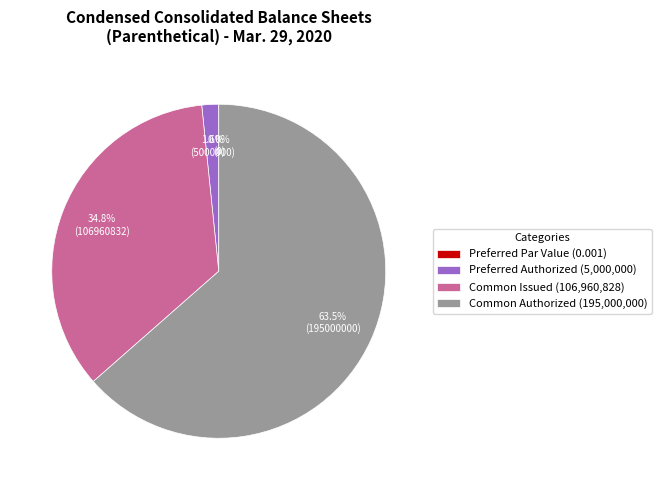

The Par value - Preferred (0.001) slice represents 0% of the pie. True or false?

True